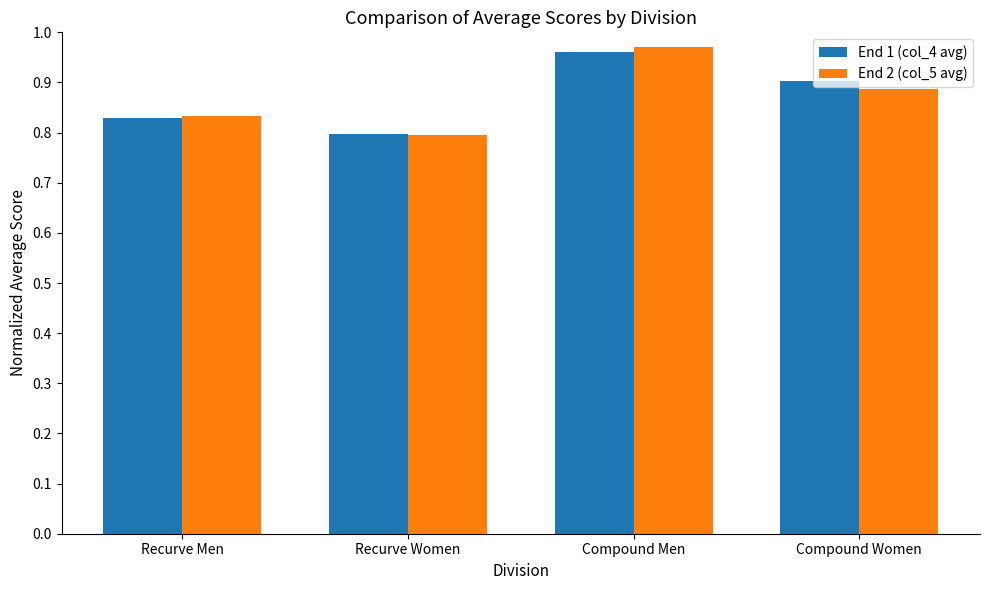

How many bars are there in each group?

2